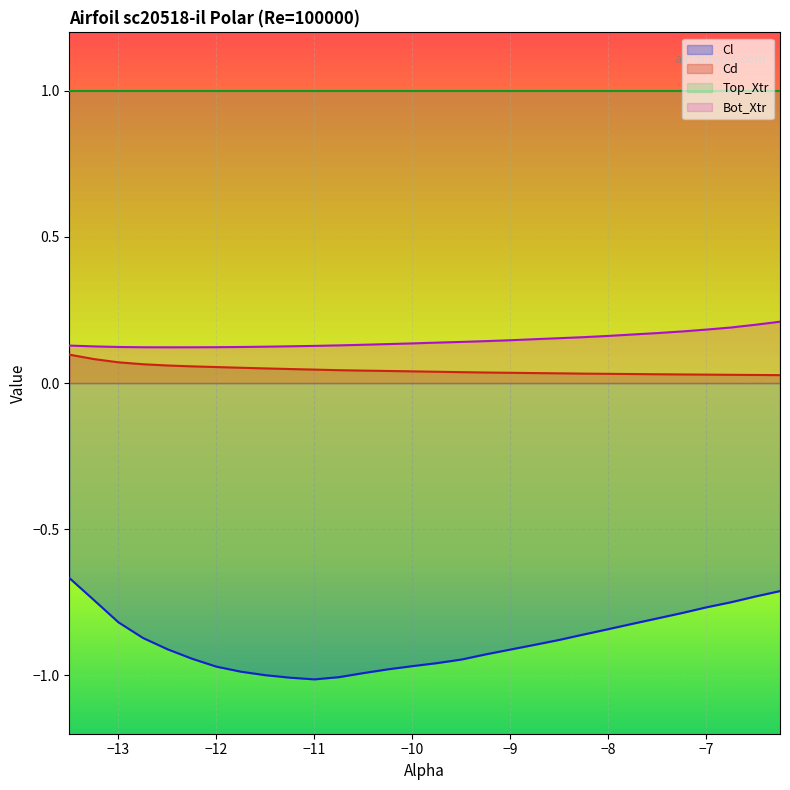

What is the minimum value for Top_Xtr?

1.0